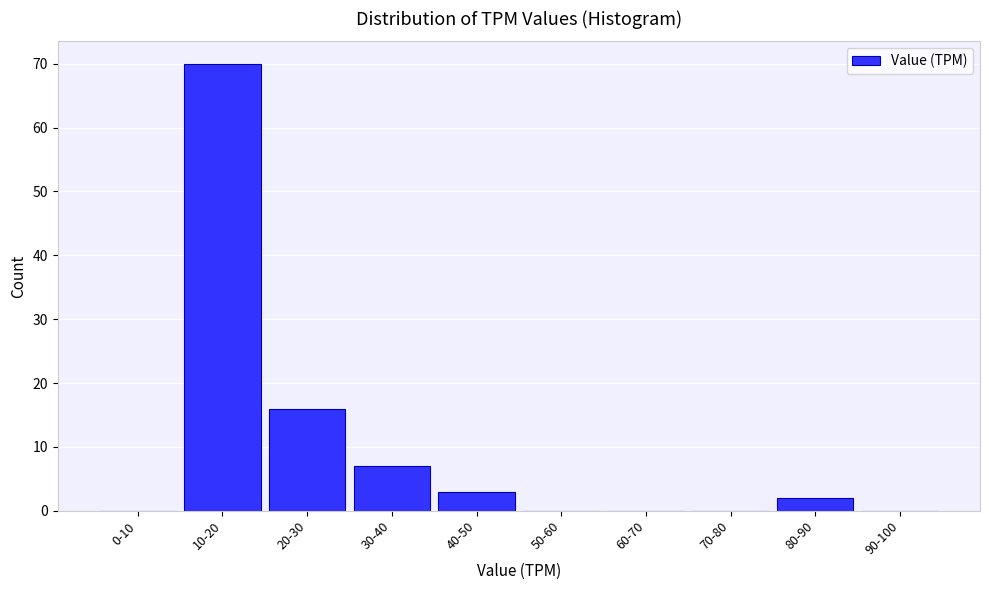

Reading right to left, list all the values displayed in this chart.

90-100=0	80-90=2	70-80=0	60-70=0	50-60=0	40-50=3	30-40=7	20-30=16	10-20=70	0-10=0